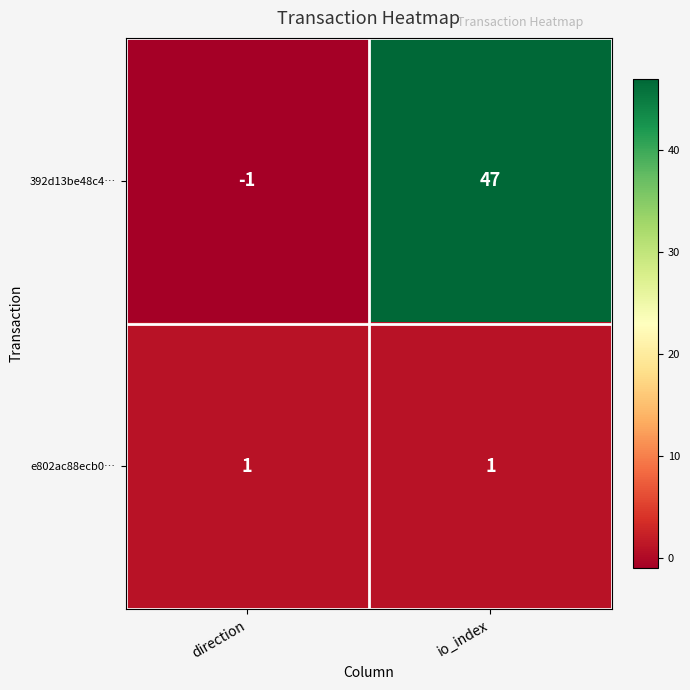

What is the sum of all 392d13be48c4… values?

46